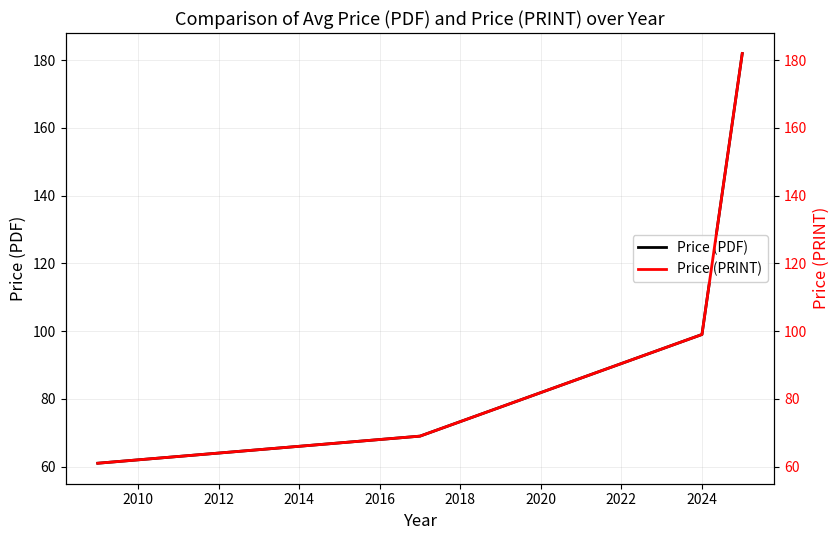

True or false: Price (PDF) has more than 0 interior local peaks.

False